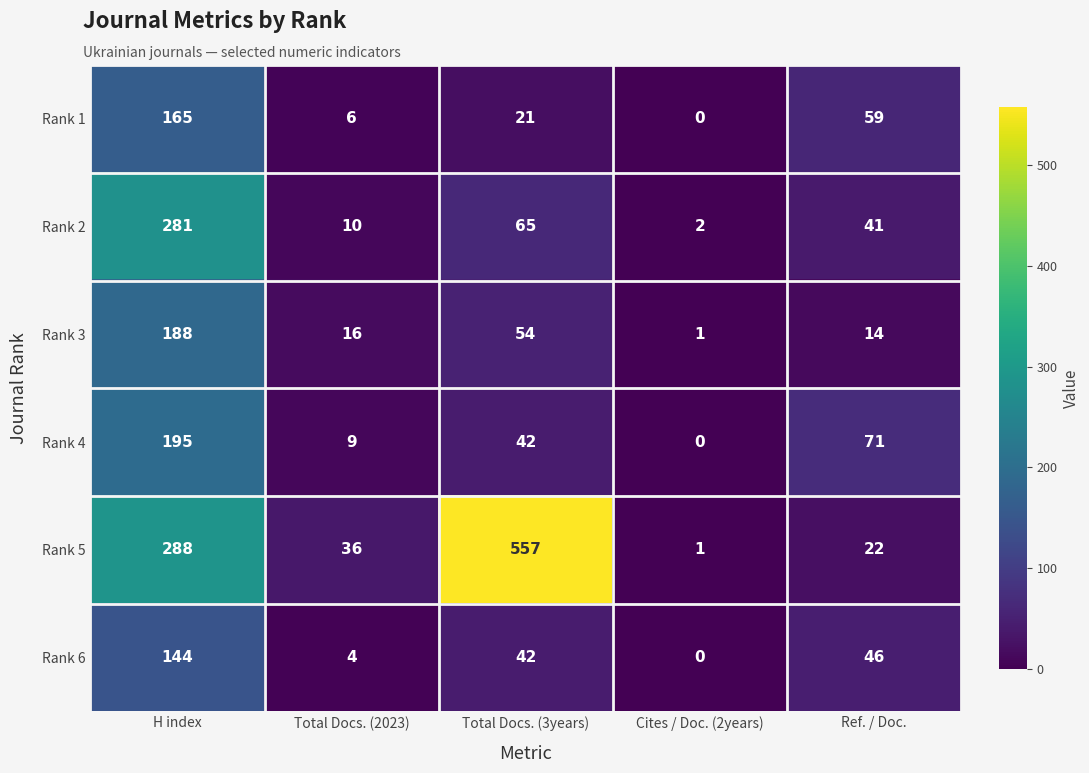

The value of Rank 3 at Total Docs. (2023) is 5. True or false?

False